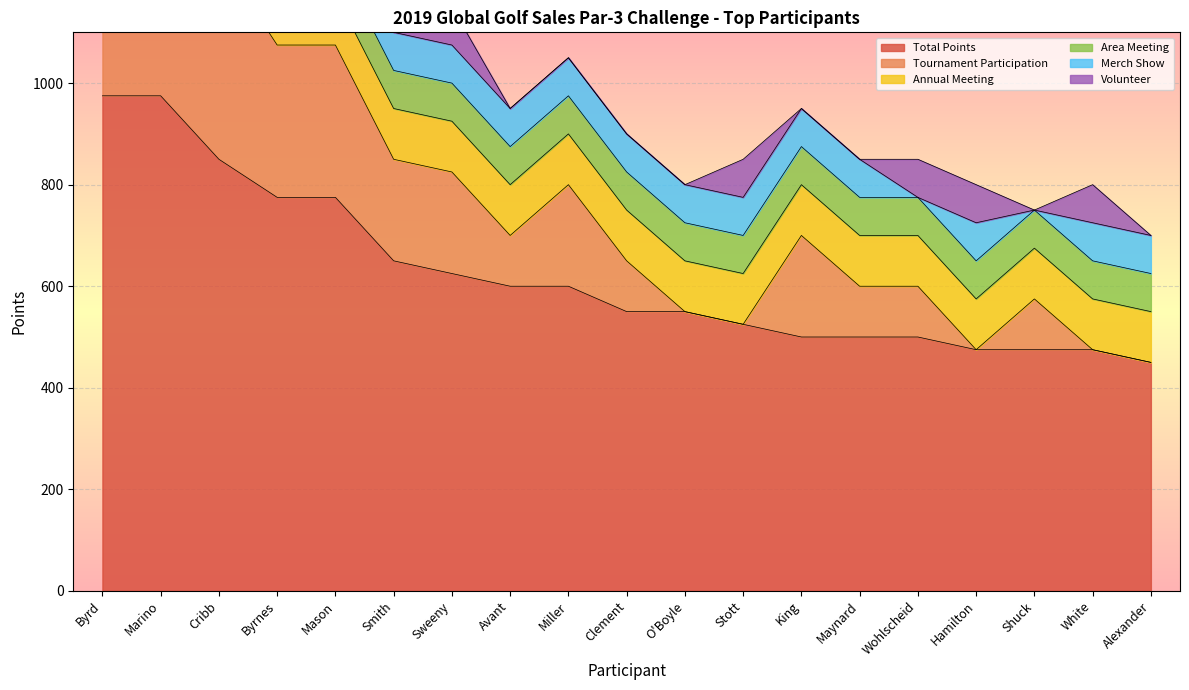

Between O'Boyle and Wohlscheid, which series saw the biggest shift?

Tournament Participation